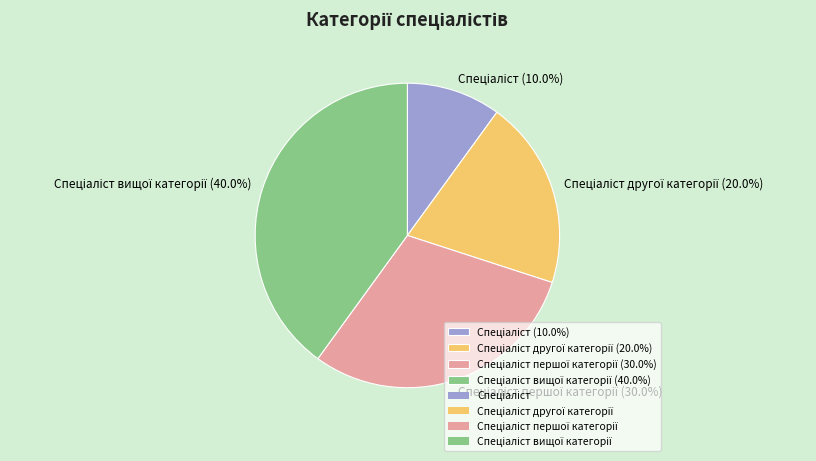

Is there any slice that represents more than half of the pie?

No